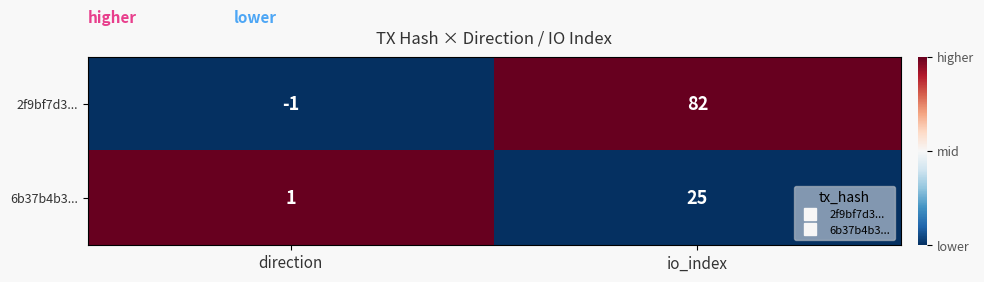

How many distinct data groups are displayed?

2